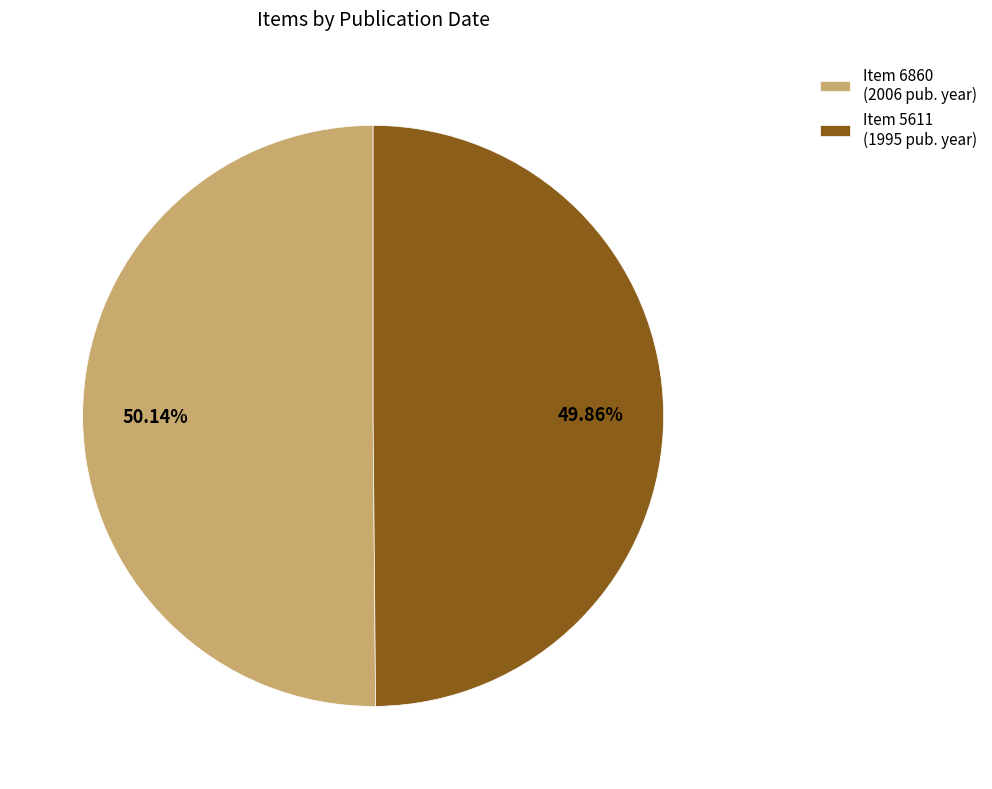

Is there any slice that represents more than half of the pie?

Yes